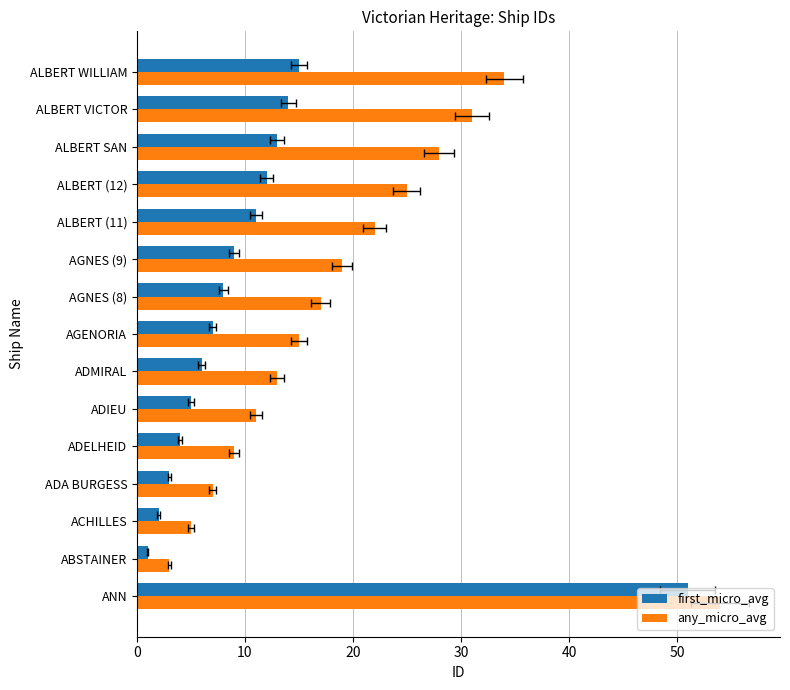

Reading left to right, extract all data points from this chart.

first_micro_avg: 51	1	2	3	4	5	6	7	8	9	11	12	13	14	15
any_micro_avg: 54	3	5	7	9	11	13	15	17	19	22	25	28	31	34